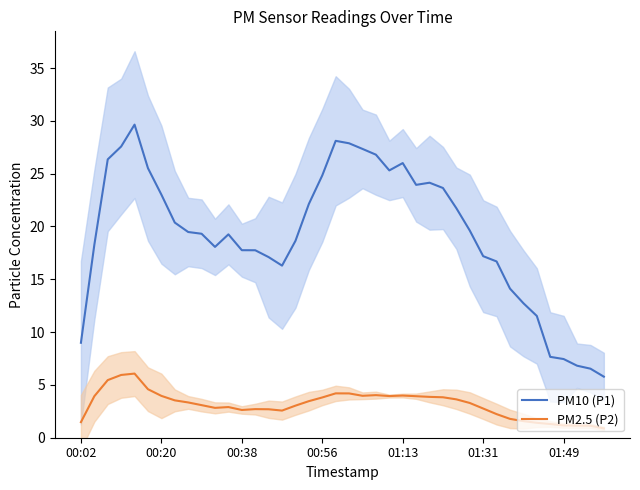

What is the lowest value of the PM2.5 (P2) series?

0.9